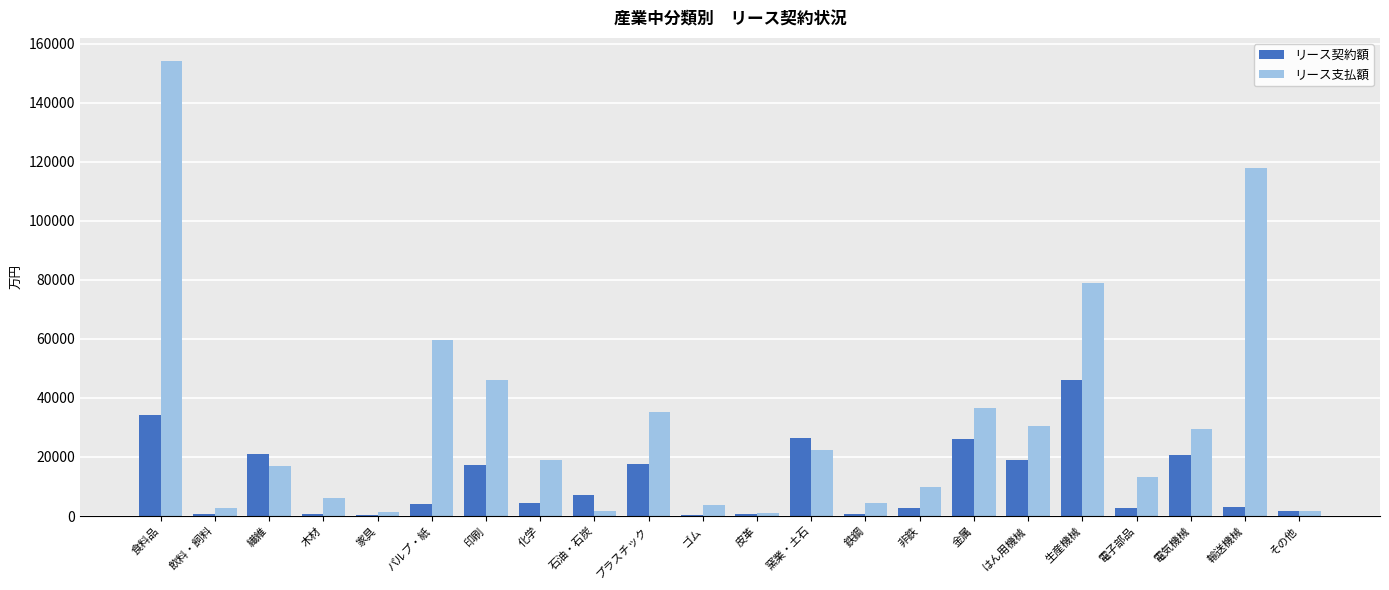

At which category does the chart reach its peak across all series?

食料品